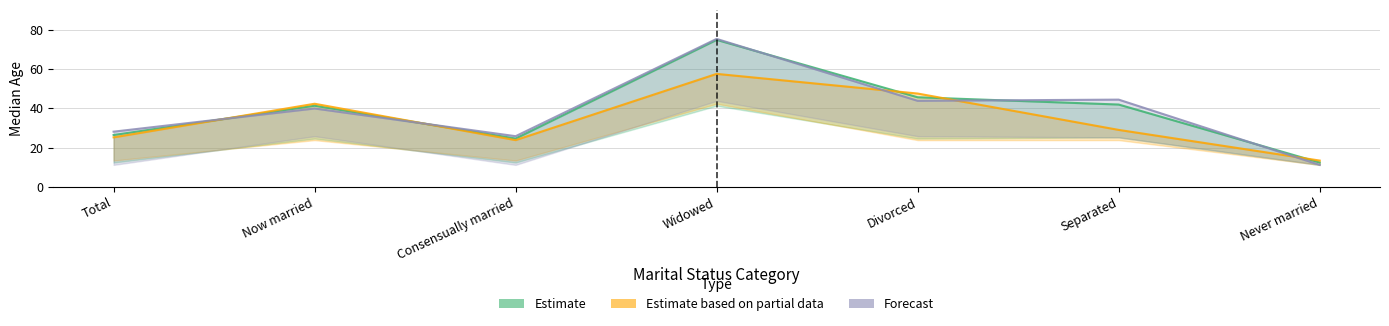

Which category has the highest value in the Estimate series?

Widowed